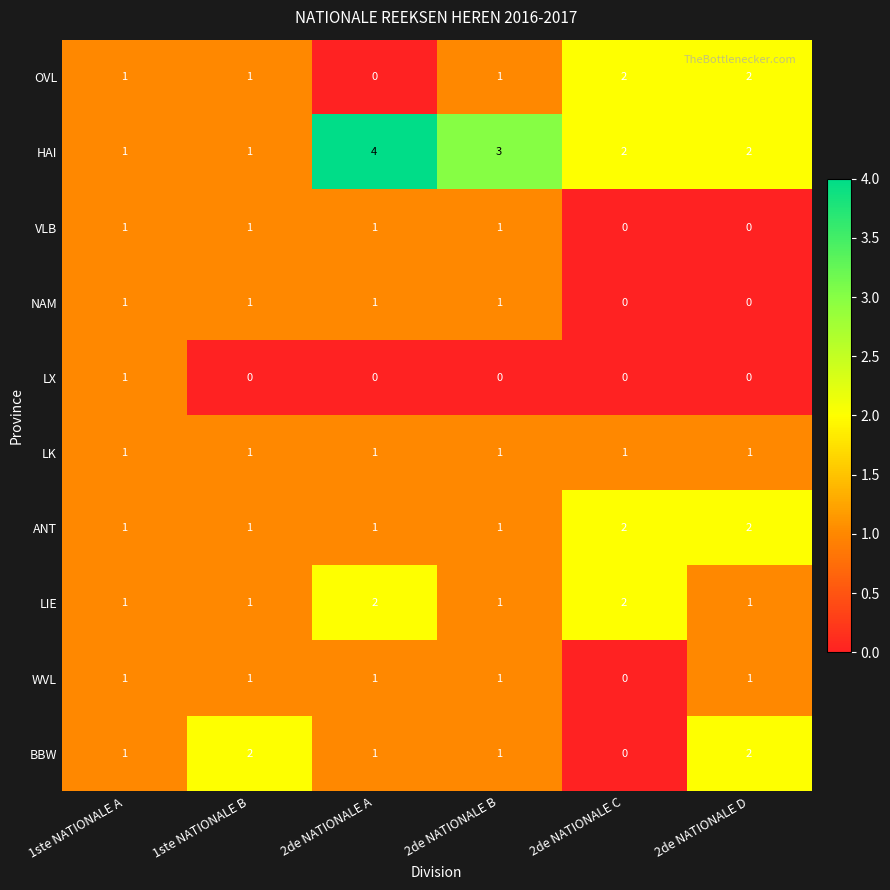

Which series has the widest spread of values?

HAI